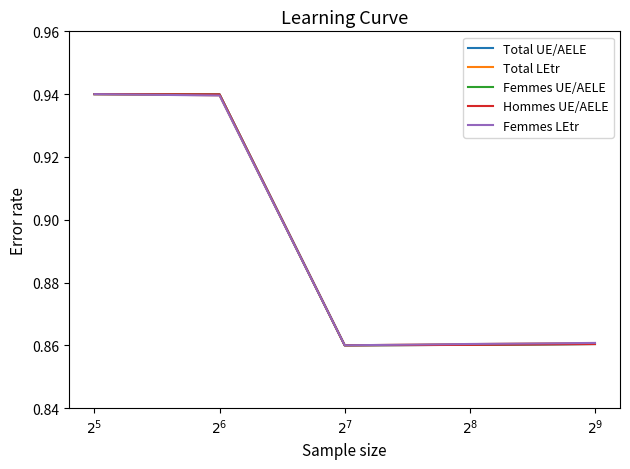

Read the Femmes LEtr value at $2^{7}$.

0.9